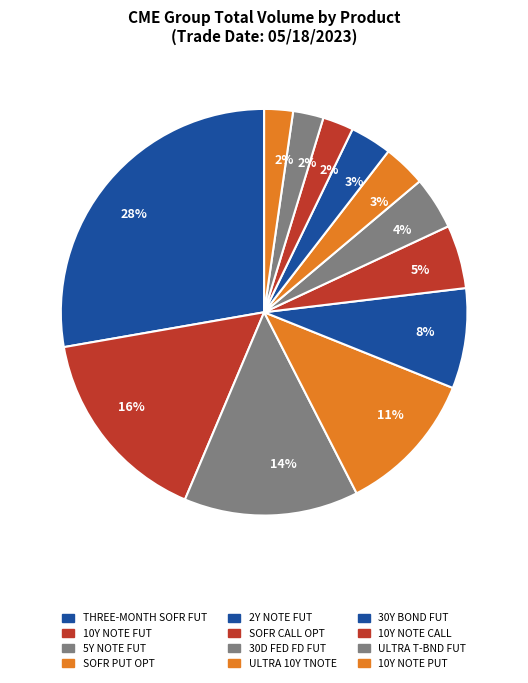

How many slices are in this pie chart?

12